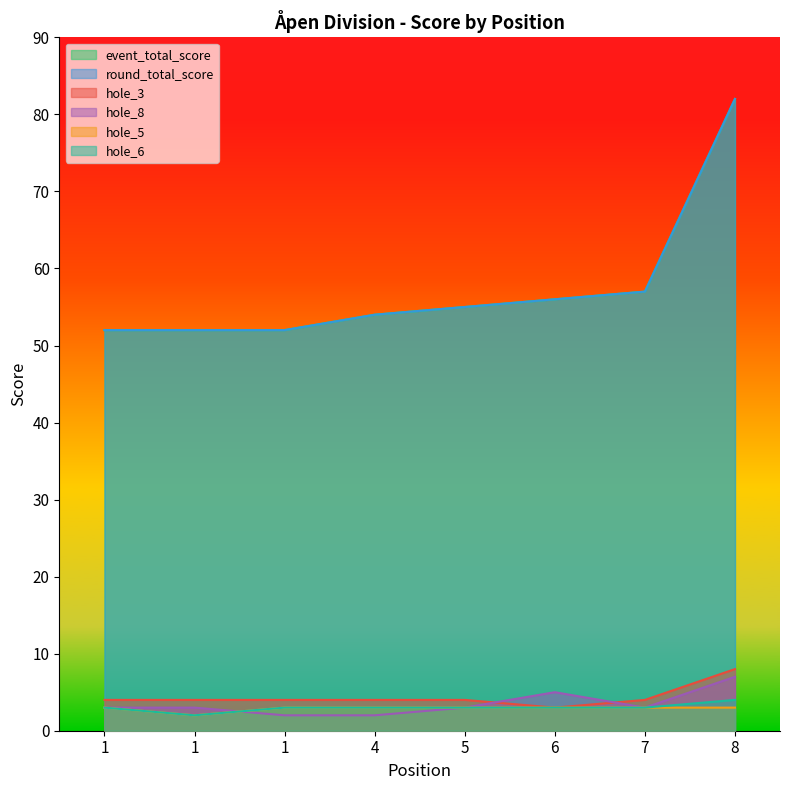

Count the number of categories in the chart.

8